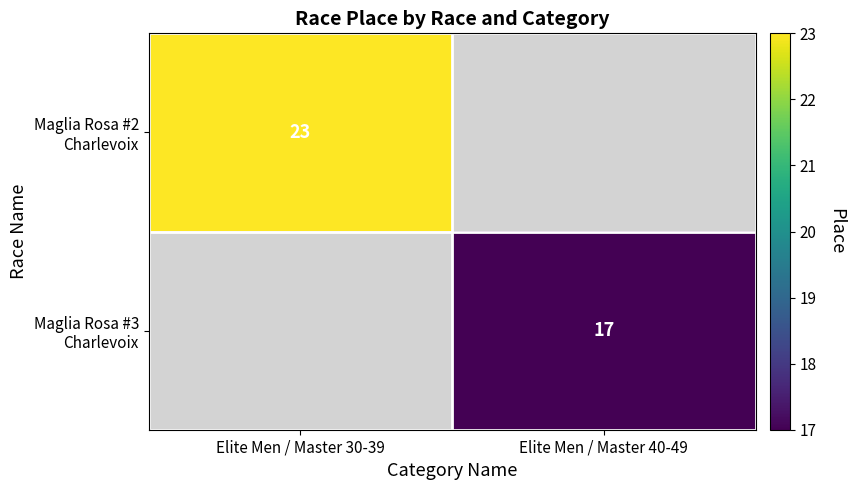

At which category does the chart reach its peak across all series?

Elite Men / Master 30-39